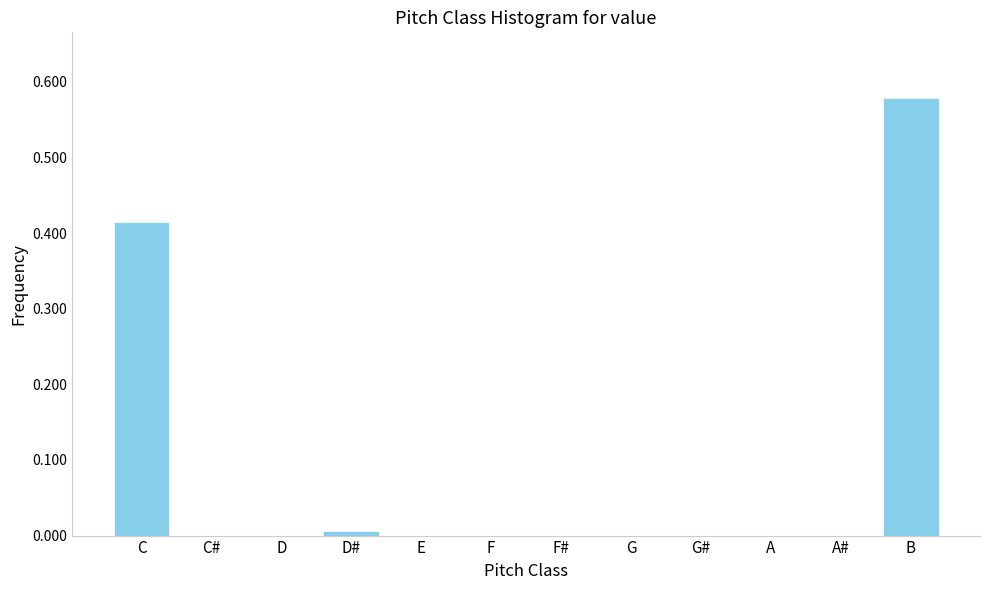

Which label corresponds to the largest value in the chart?

B